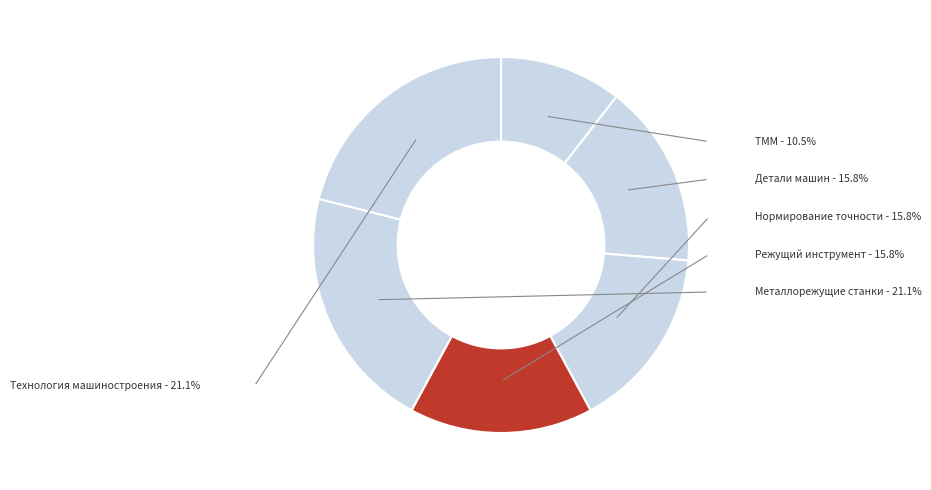

What percentage is the Технология машиностроения slice, to the nearest percent?

21%